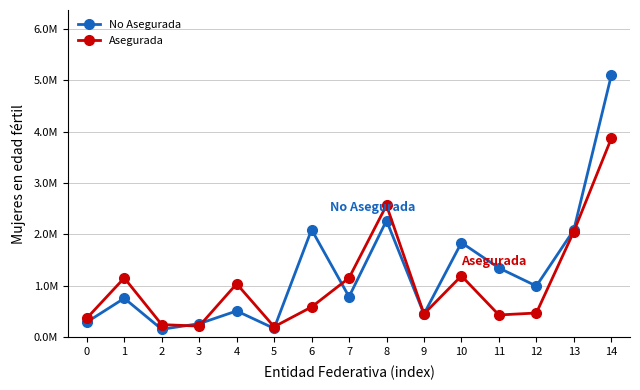

Does the chart have visible grid lines?

Yes